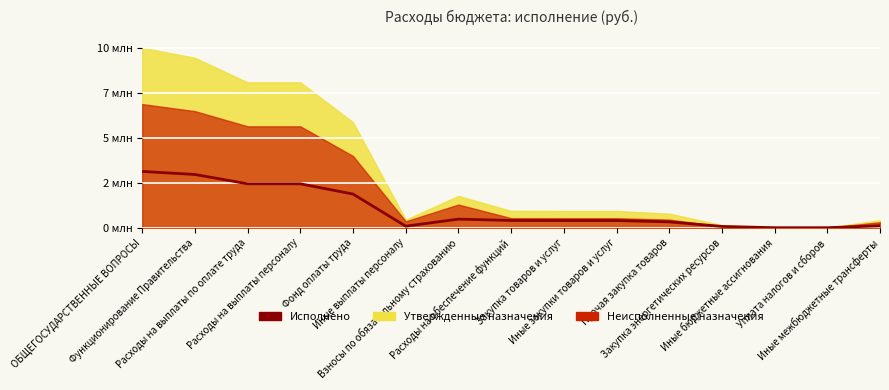

The chart shows a value of 328100.1 at Прочая закупка товаров. True or false?

True